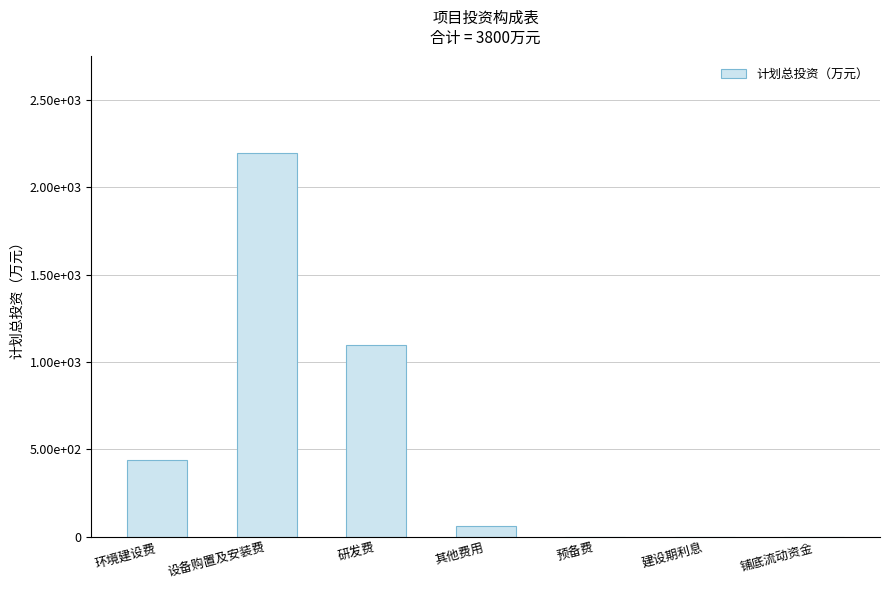

Is it true that the value at 建设期利息 is 0?

True